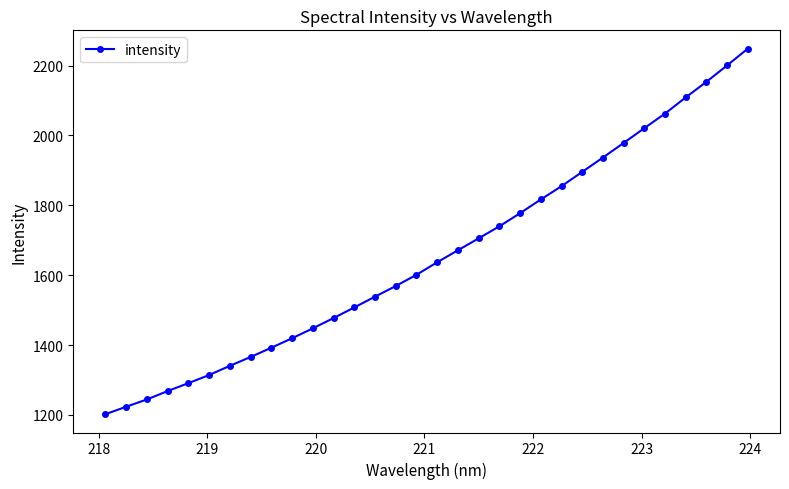

What is the minimum value shown in the chart?

1202.1